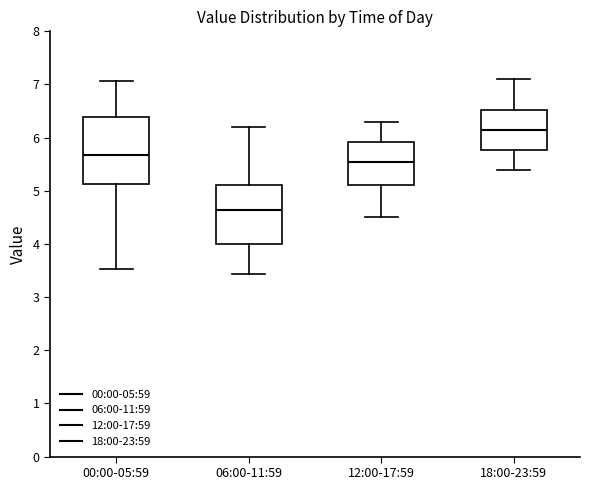

Where is the upper edge of the box for 12:00-17:59 on the y-axis? The values are not printed on the chart, so give them approximately, as read against the axis.

5.9